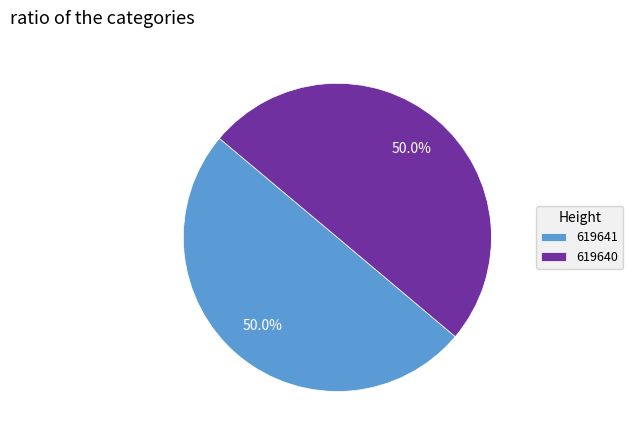

What is the ratio of the value at 619641 to the value at 619640?

1.0